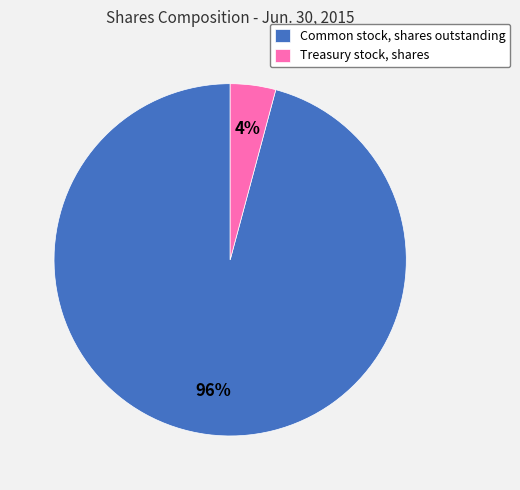

Rank the categories by value from lowest to highest.

Treasury stock, shares, Common stock, shares outstanding